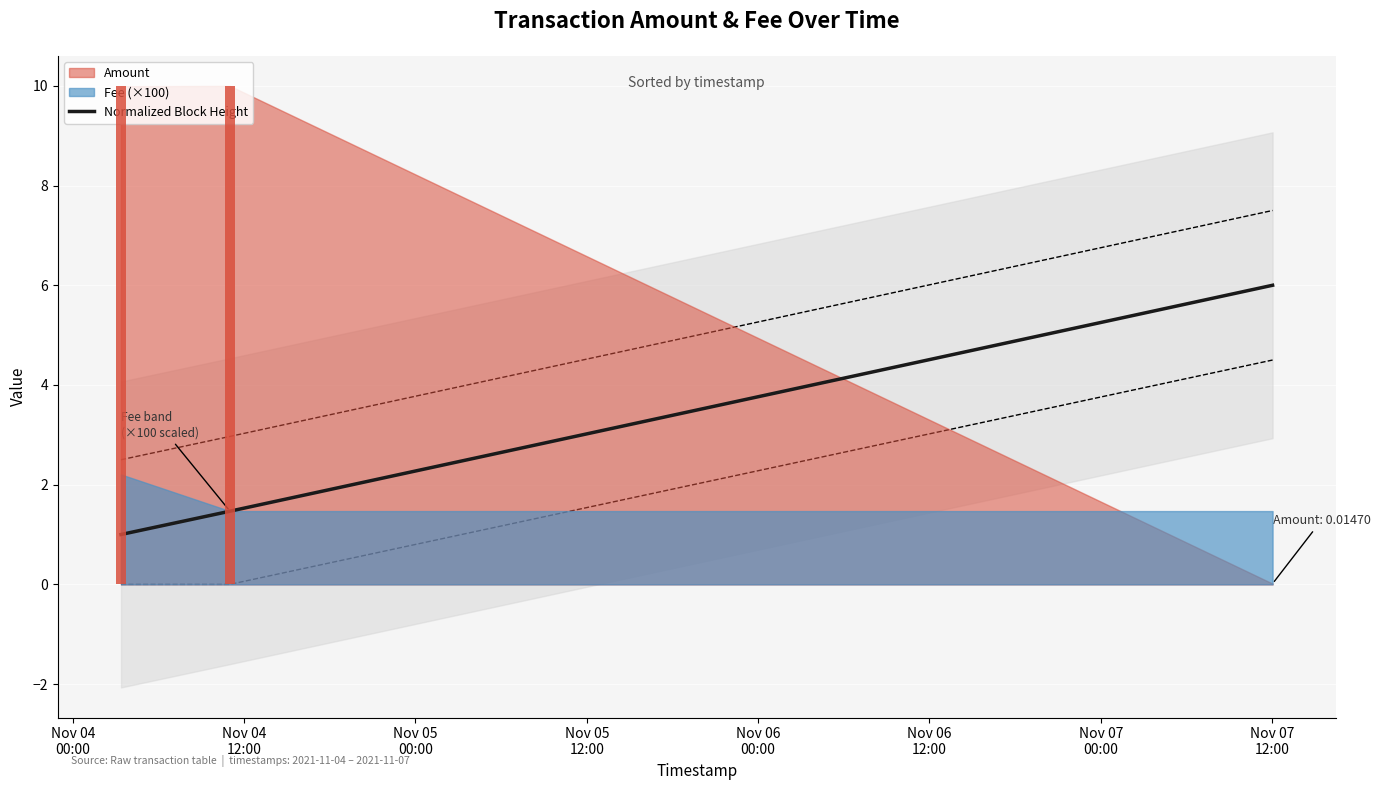

How many values exceed 1?

2